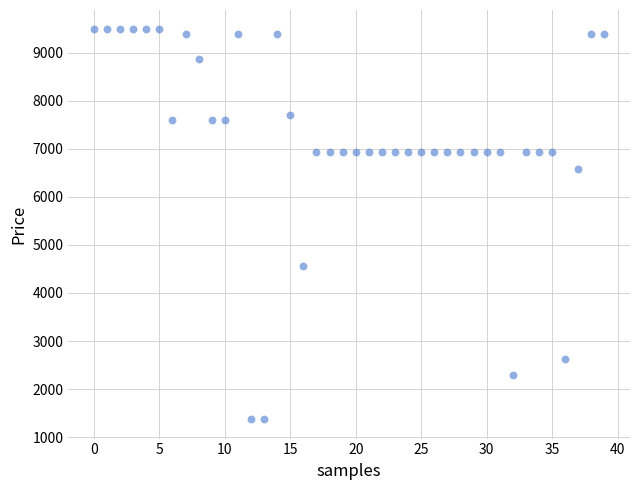

What is the range of Y values (max minus min)?

8104.6